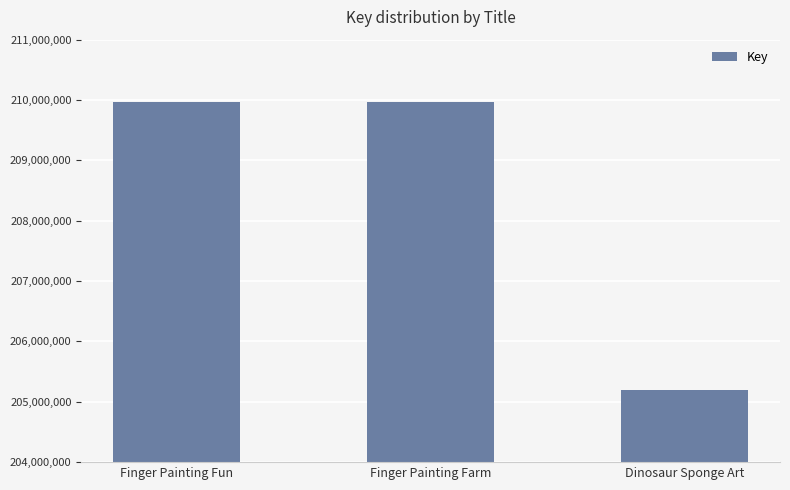

What is the label of the 1st bar from the right?

Dinosaur Sponge Art